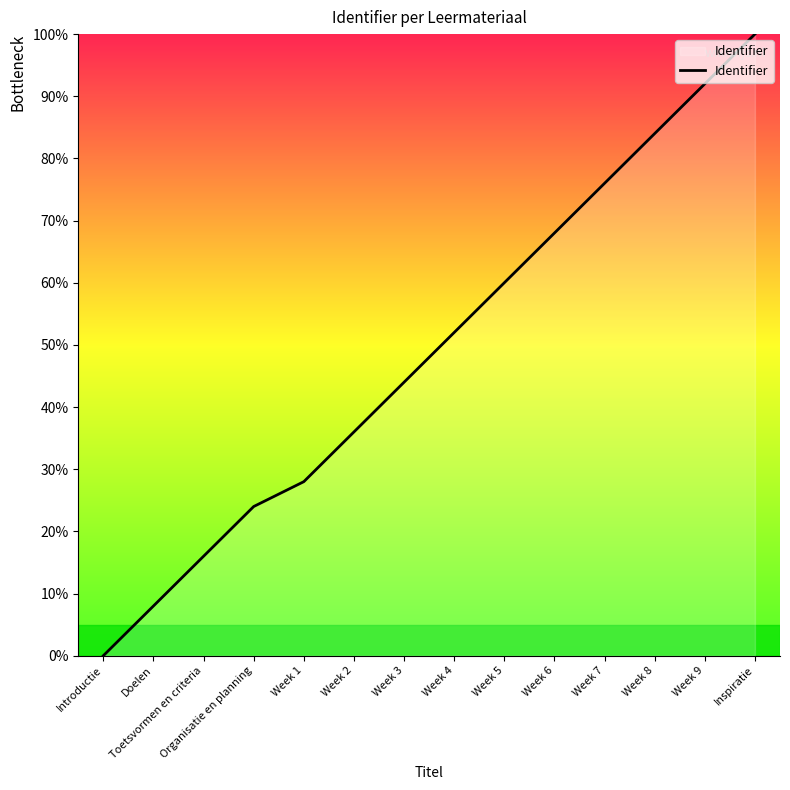

What is the approximate value at Week 1?

28.0